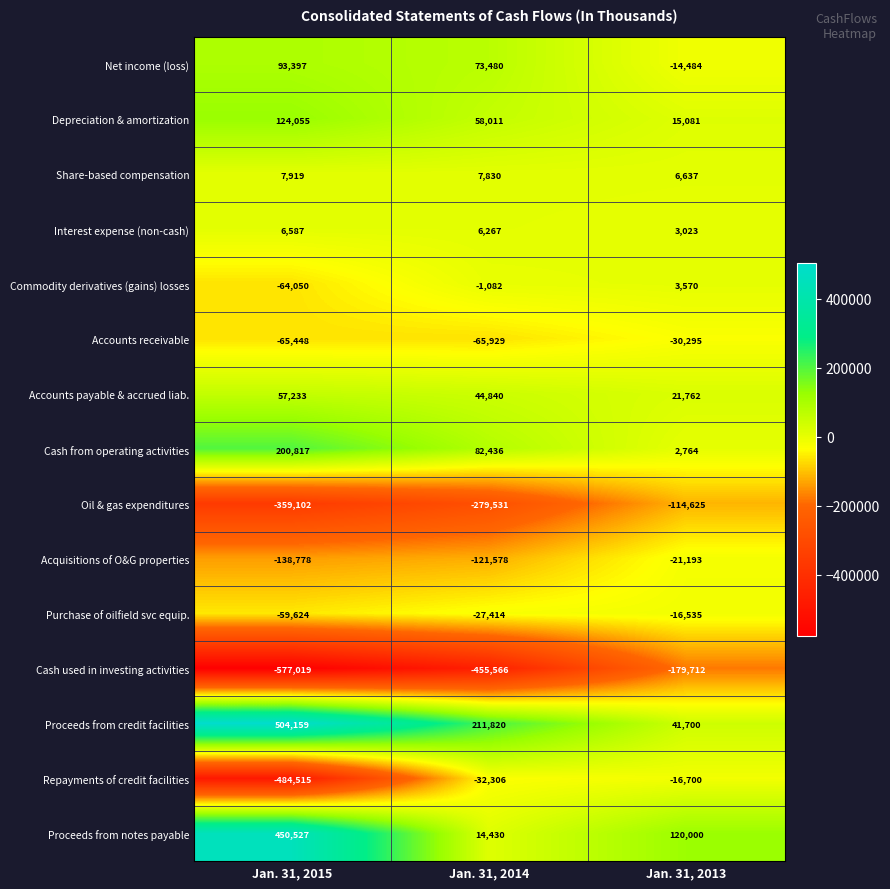

Which series has the largest total across all categories?

Proceeds from credit facilities